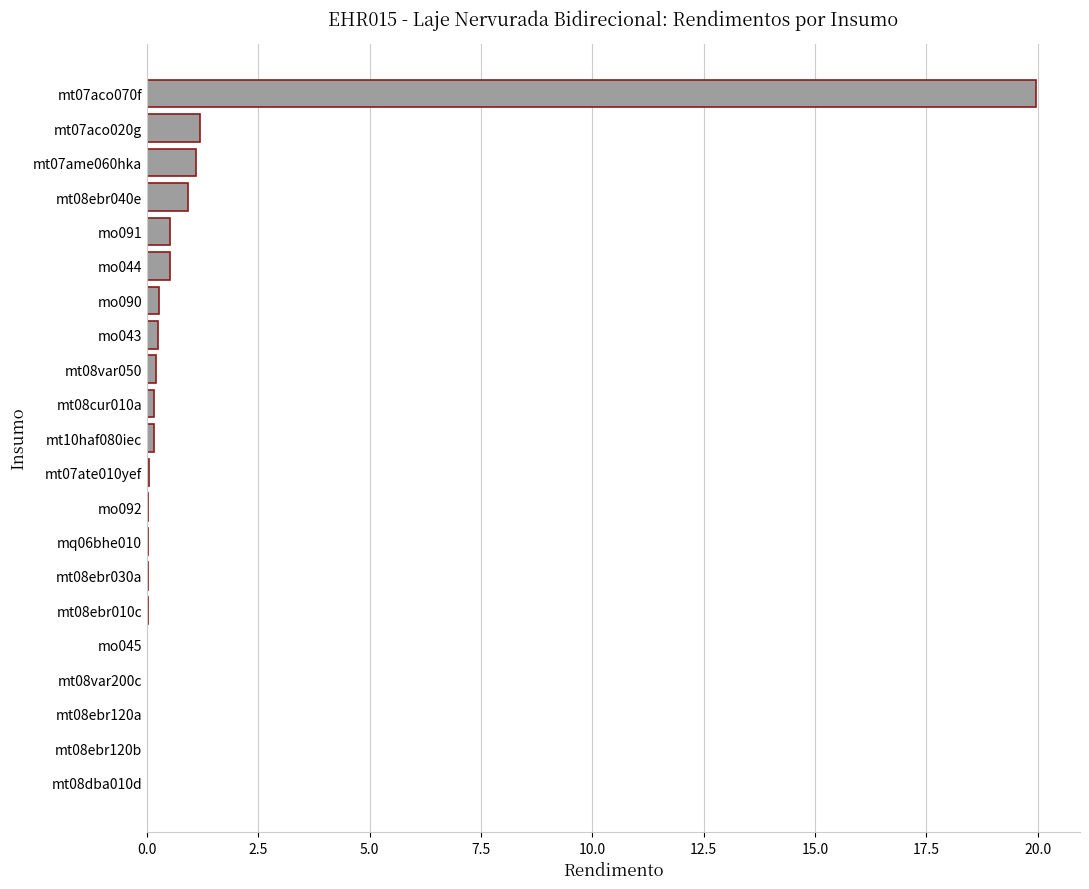

What is the average value?

1.2